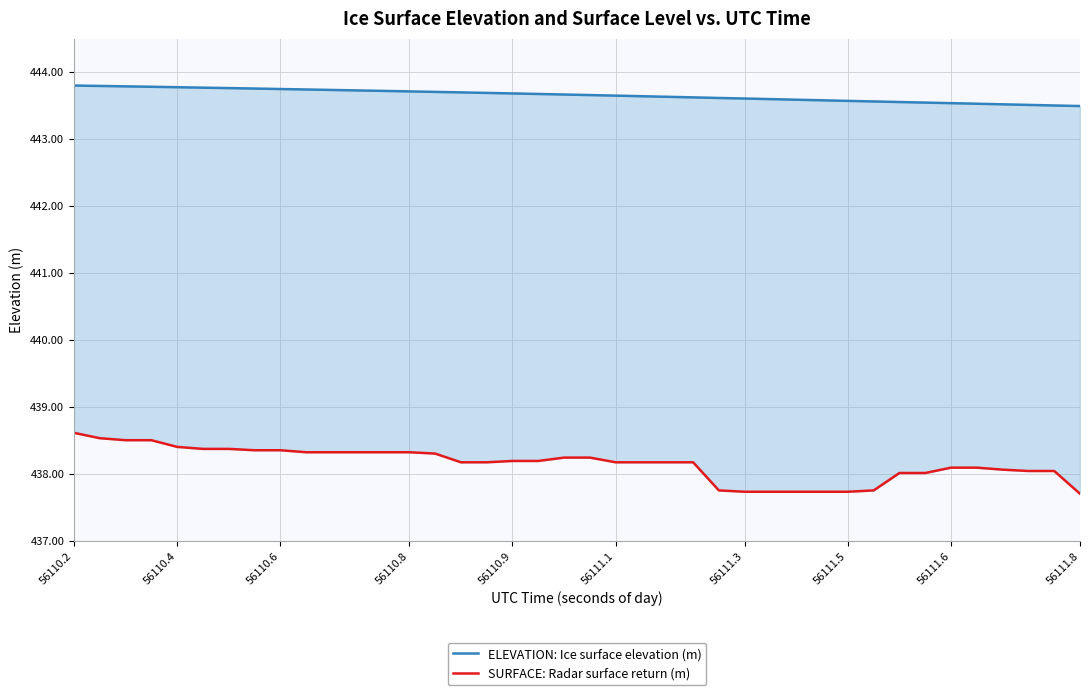

How many lines are shown in the chart?

2